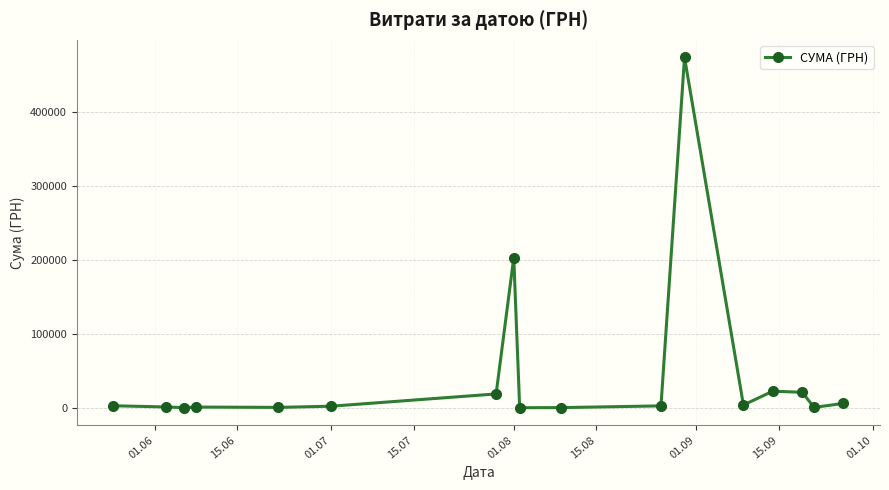

How many data points are less than 2486?

8